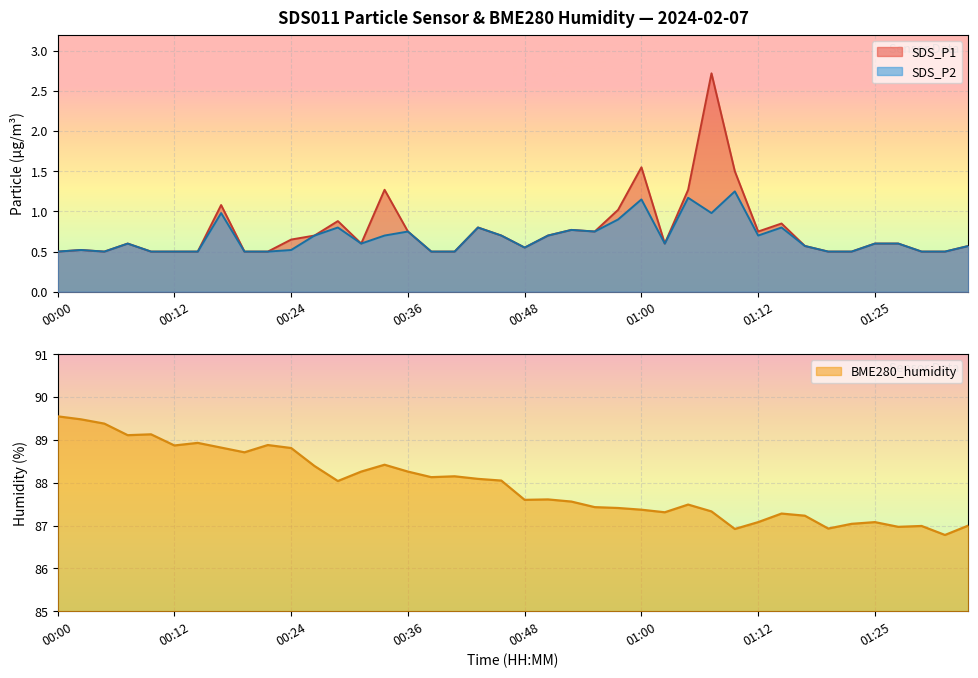

At 01:00, list the series in order from smallest to largest.

SDS_P2, SDS_P1, BME280_humidity